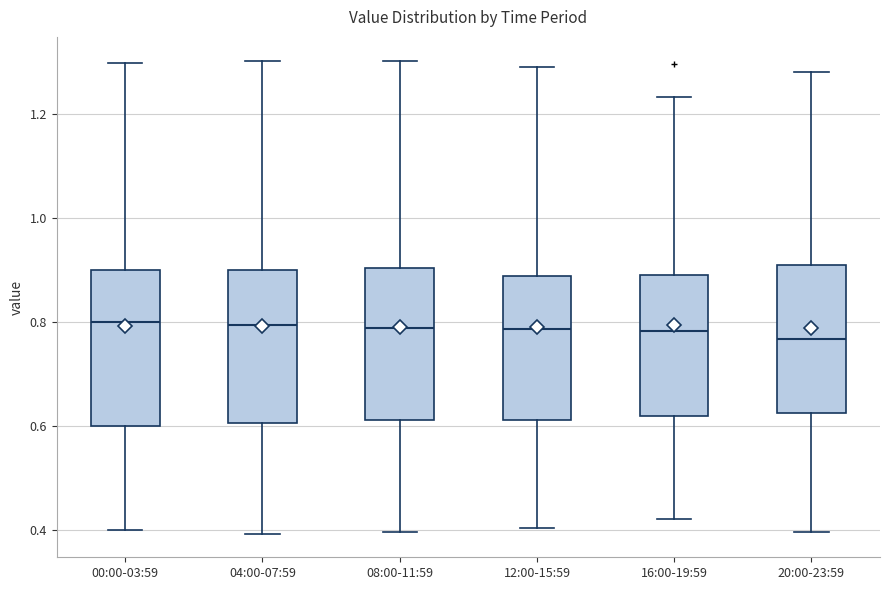

Where does the lower whisker of the box for 20:00-23:59 end on the y-axis? The values are not printed on the chart, so give them approximately, as read against the axis.

0.40